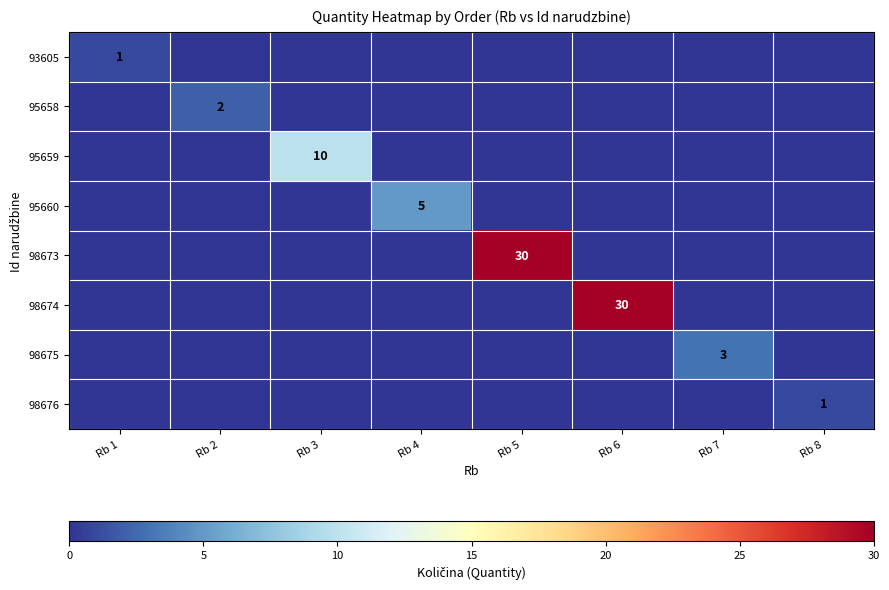

The value of 98674 at Rb 6 is 21. True or false?

False